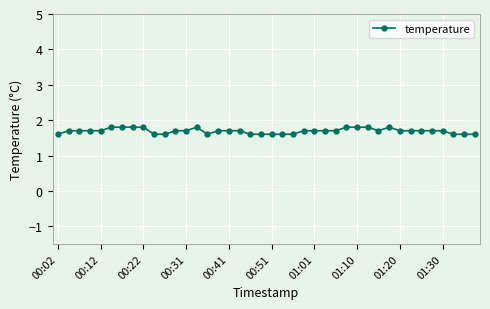

What is the greatest value displayed?

1.8